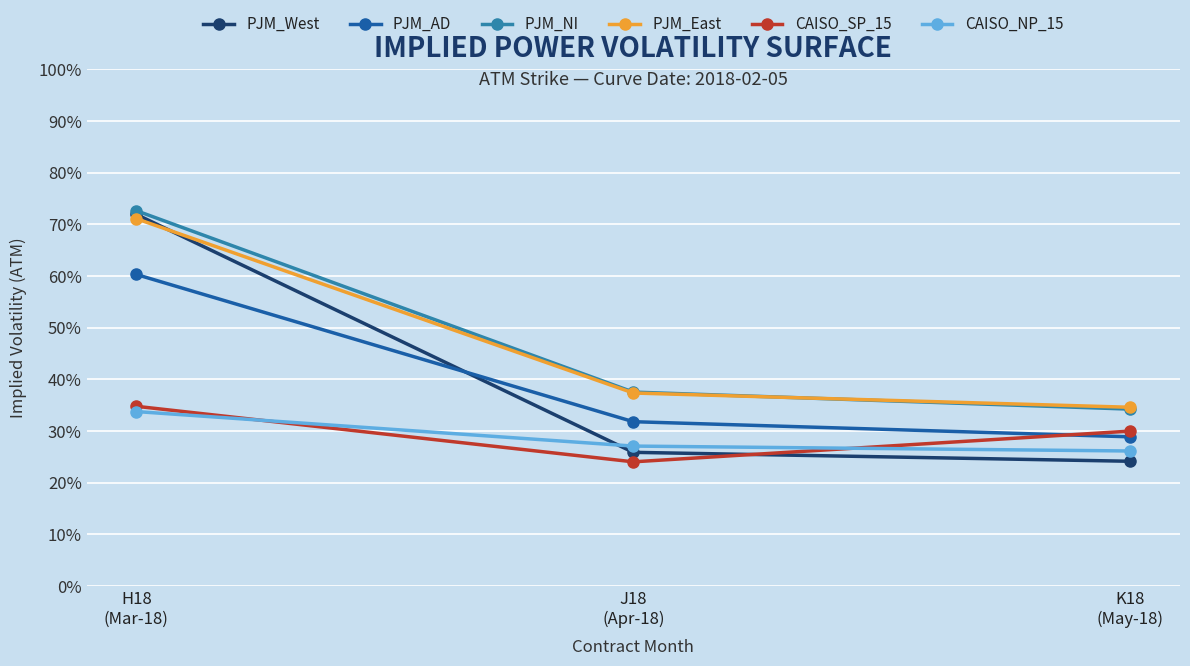

Which series has the widest spread of values?

PJM_West